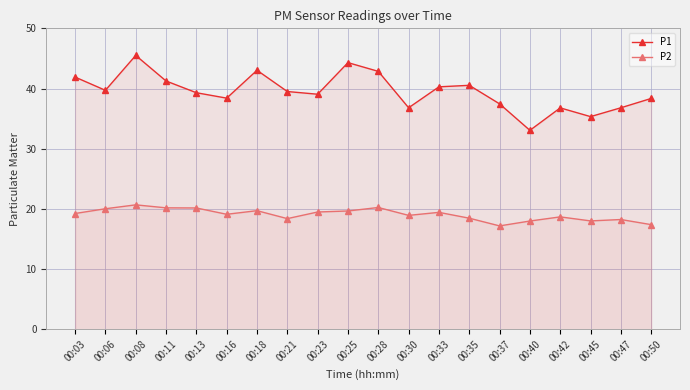

What is the difference between the P1 values at 00:50 and 00:40?

5.3